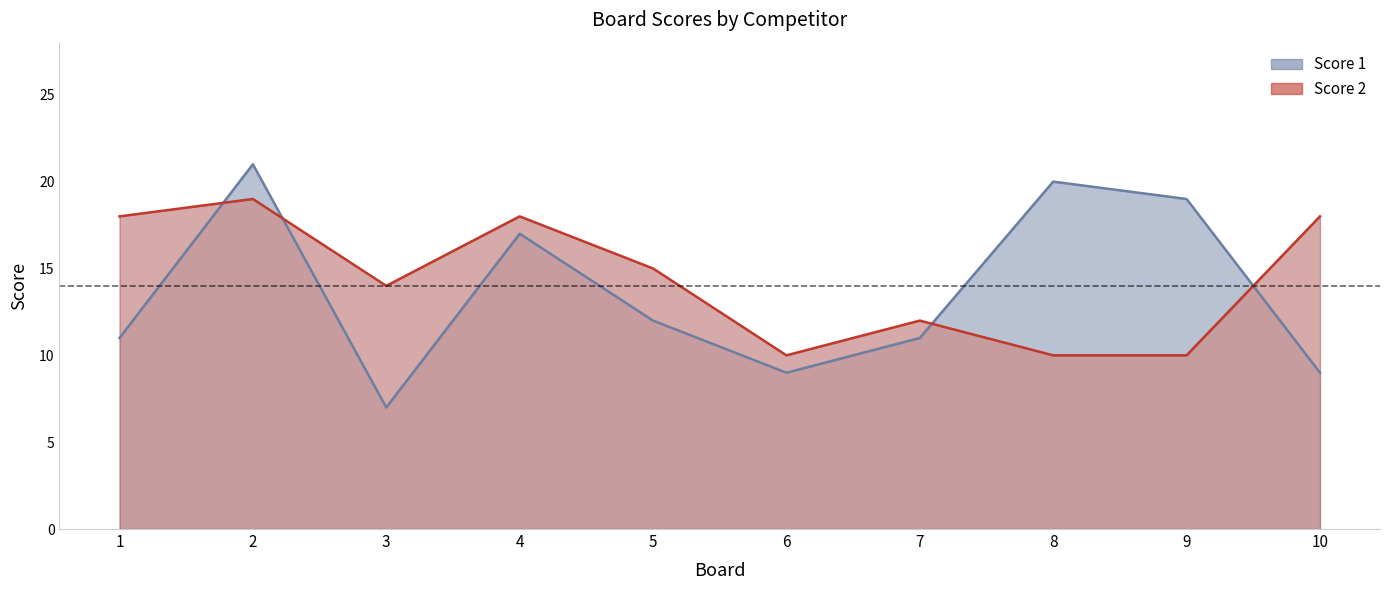

What is the maximum value for Score 1?

21